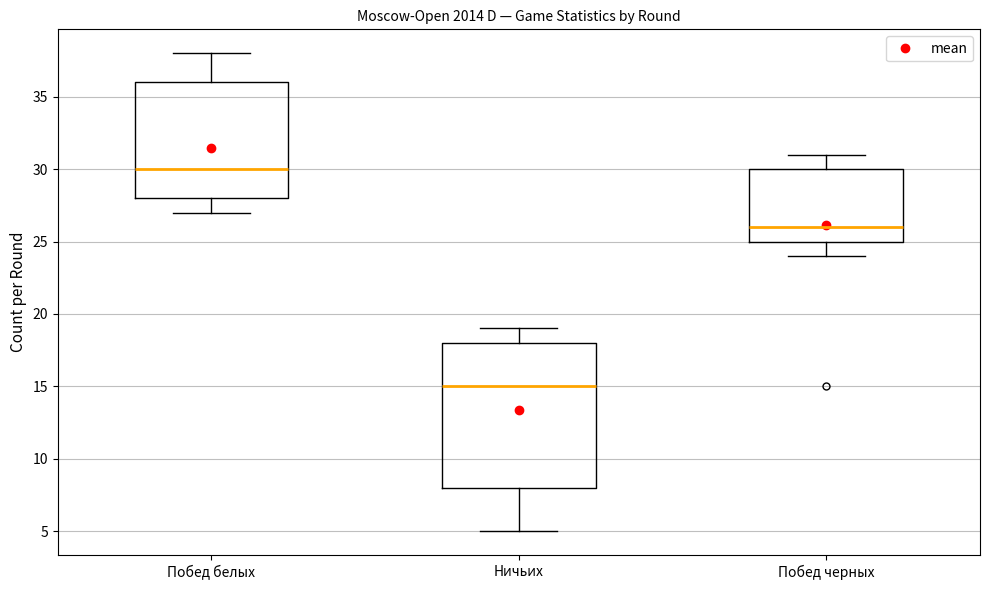

Reading left to right, transcribe this box plot: for each box, give where its median line is, the range the box spans, and where its two whiskers end, as read against the y-axis. The values are not printed on the chart, so give them approximately, as read against the axis.

Побед белых: median 30, box 28 to 36, whiskers 27 to 38
Ничьих: median 15, box 8 to 18, whiskers 5 to 19
Побед черных: median 26, box 25 to 30, whiskers 24 to 31